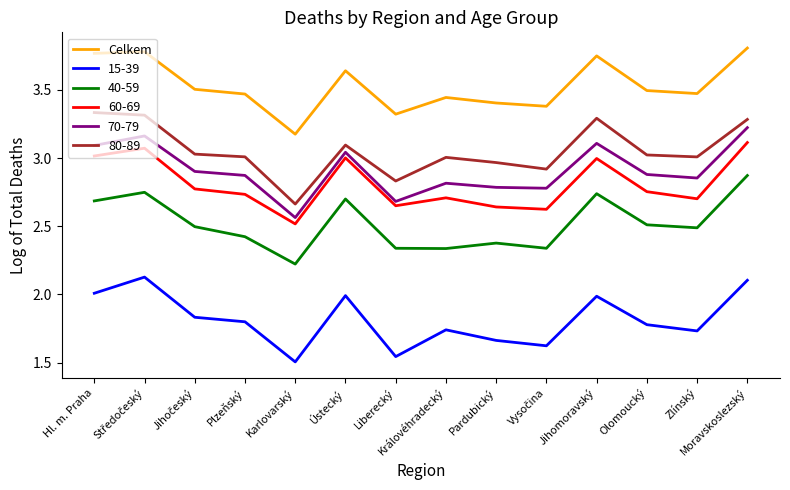

At Plzeňský, list the series in order from smallest to largest.

15-39, 40-59, 60-69, 70-79, 80-89, Celkem